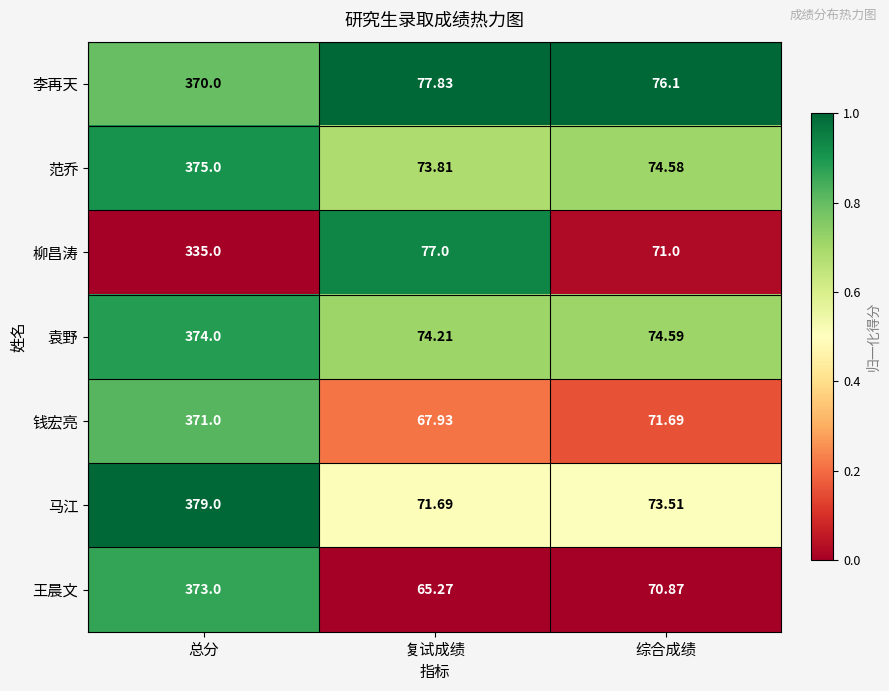

Rank the categories by 王晨文 value from highest to lowest.

总分, 综合成绩, 复试成绩